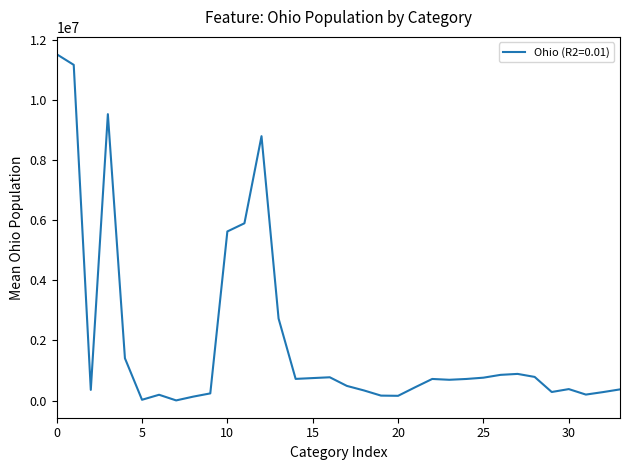

How many distinct data groups are displayed?

1